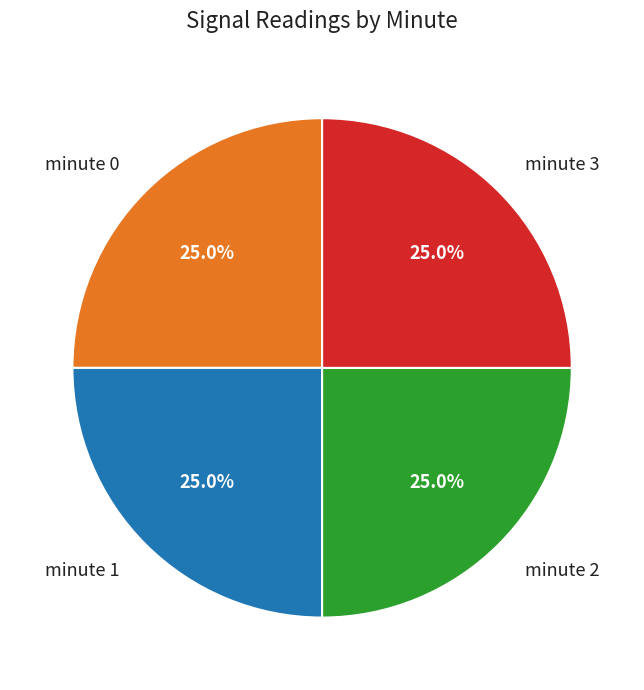

What percentage do minute 1 and minute 0 together represent?

50.0%